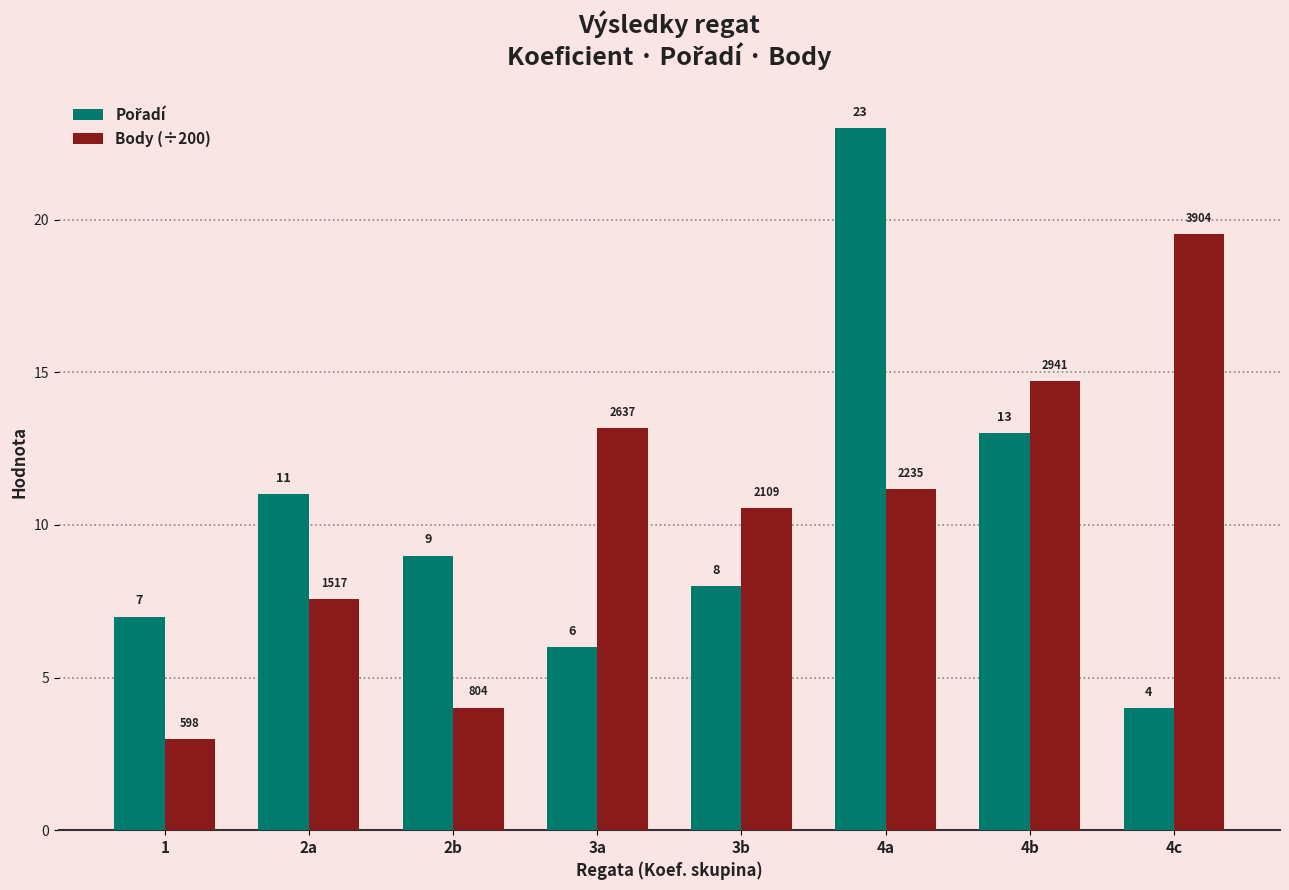

What is the average value of the Body (÷200) series?

10.5